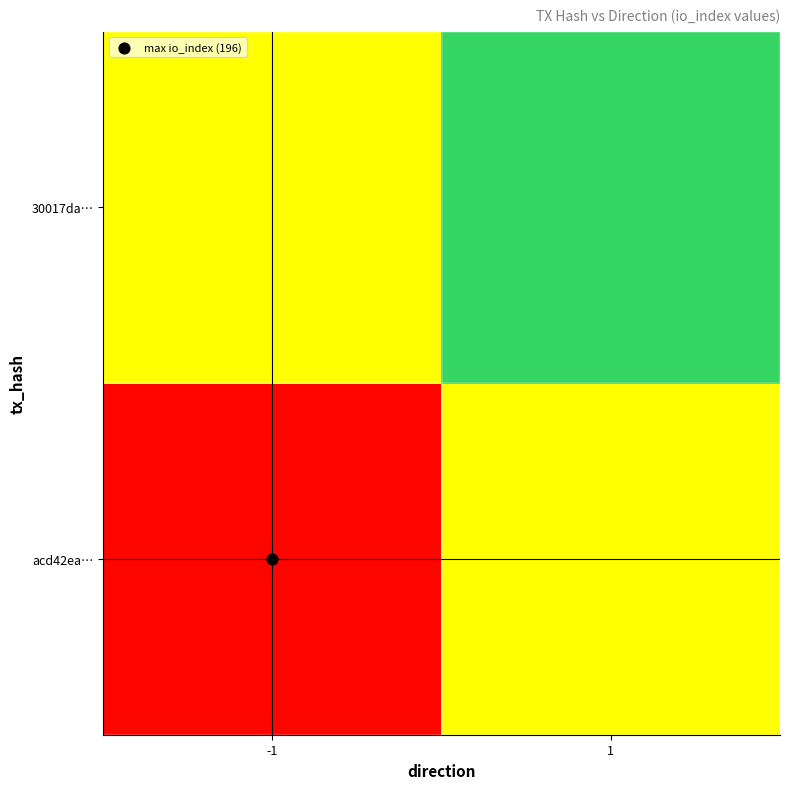

Which has a higher value, -1 or 1?

-1